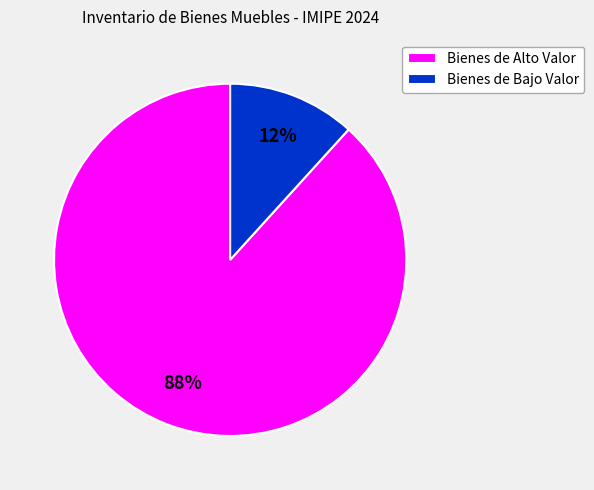

True or false: Bienes de Bajo Valor accounts for 12% of the total.

True